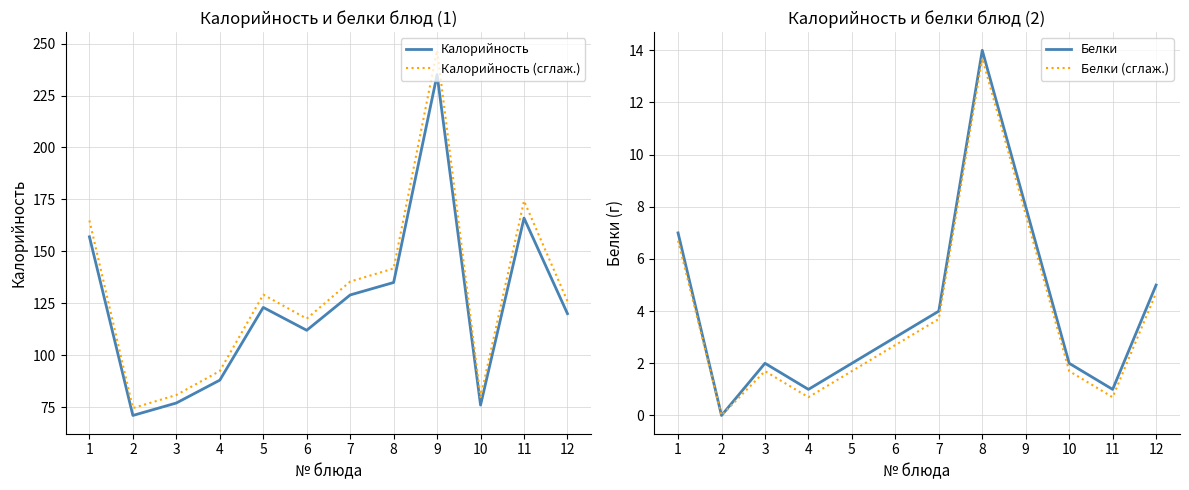

What is the lowest value of the Калорийность (сглаж.) series?

74.5